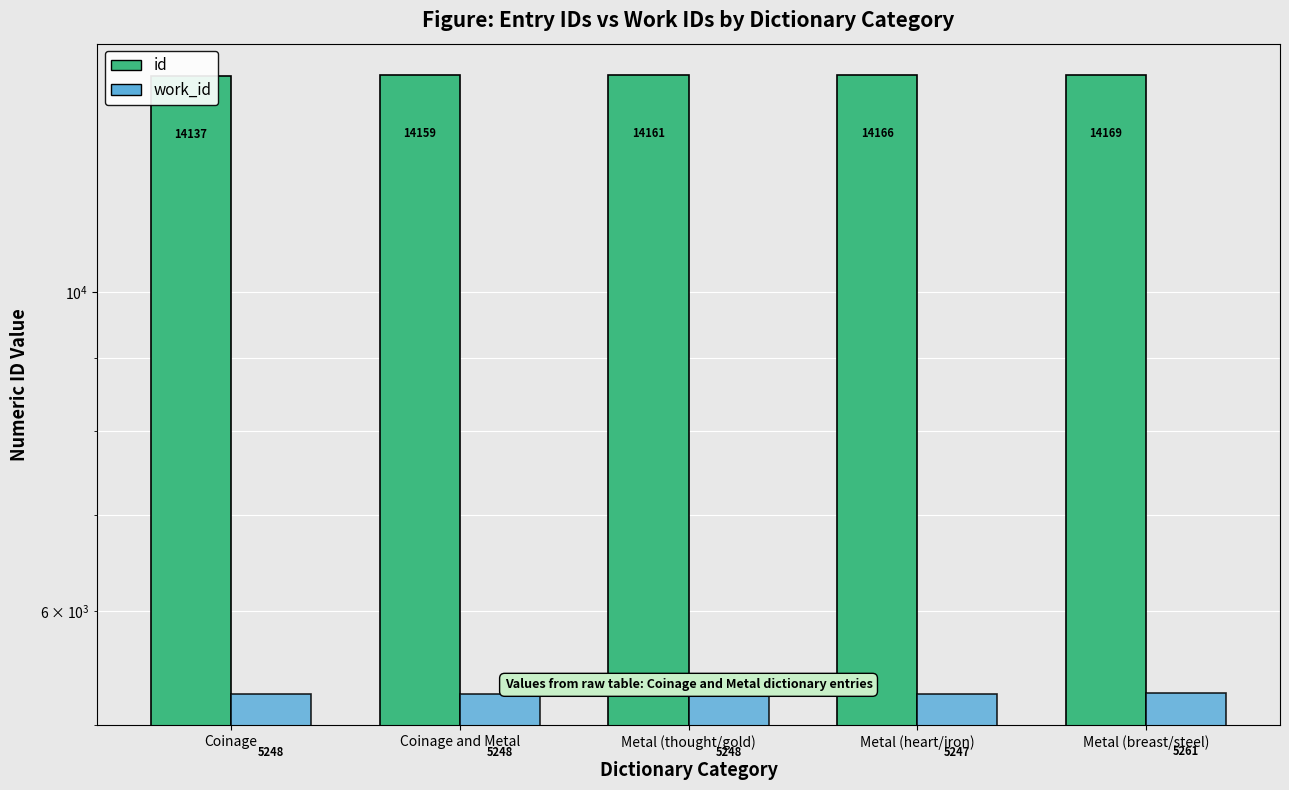

Is it true that id equals 14159 at Coinage and Metal?

True